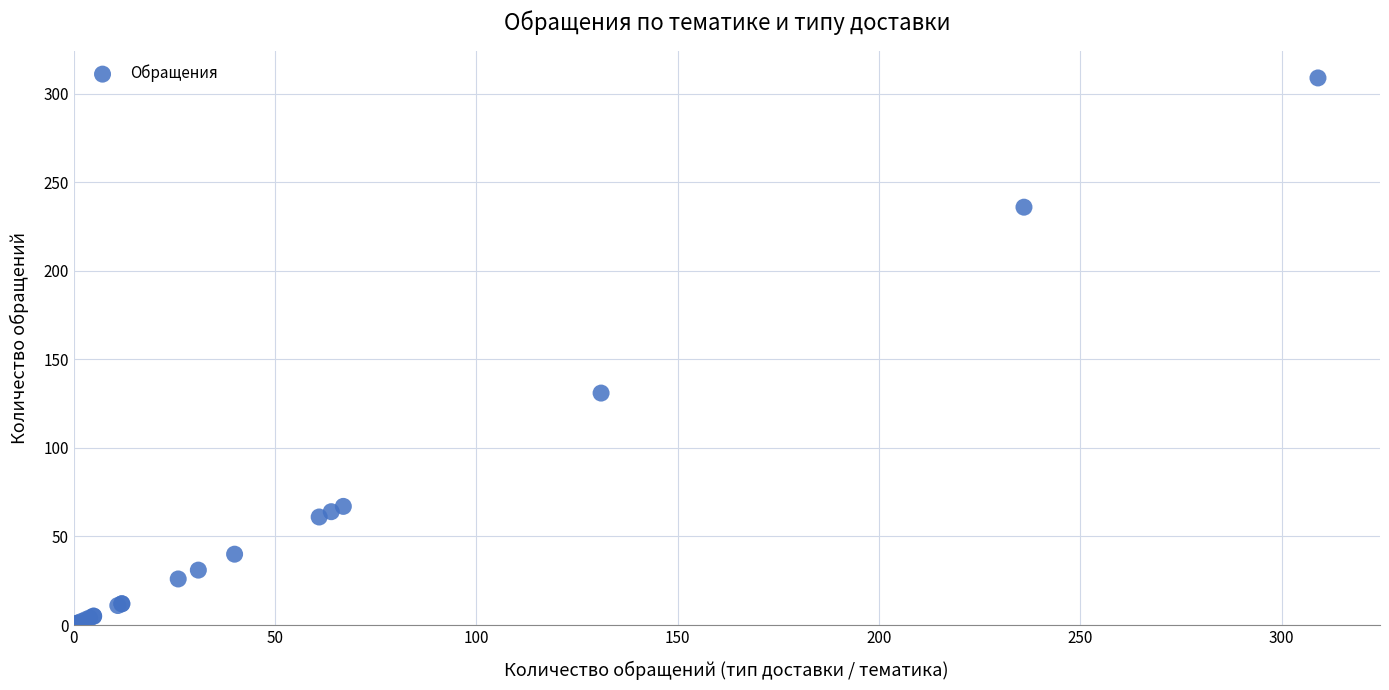

What Y value in the scatter plot is closest to 155?

131